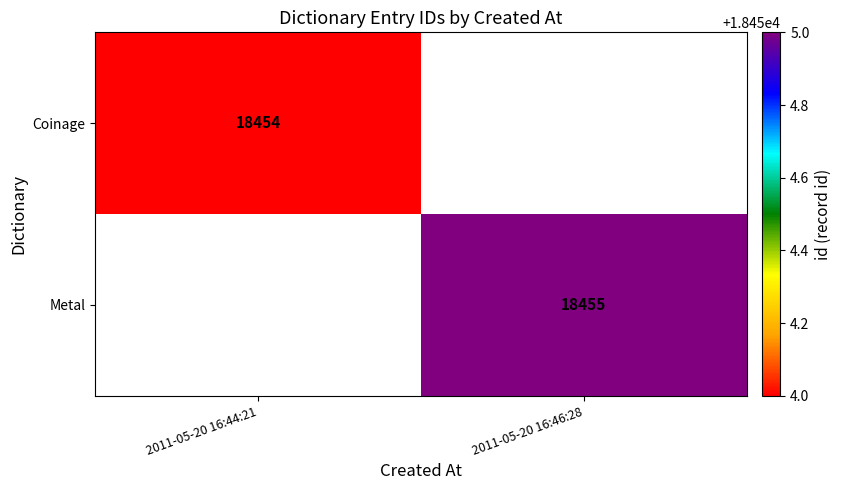

True or false: Metal has a value of 6880.0 at 2011-05-20 16:46:28.

False